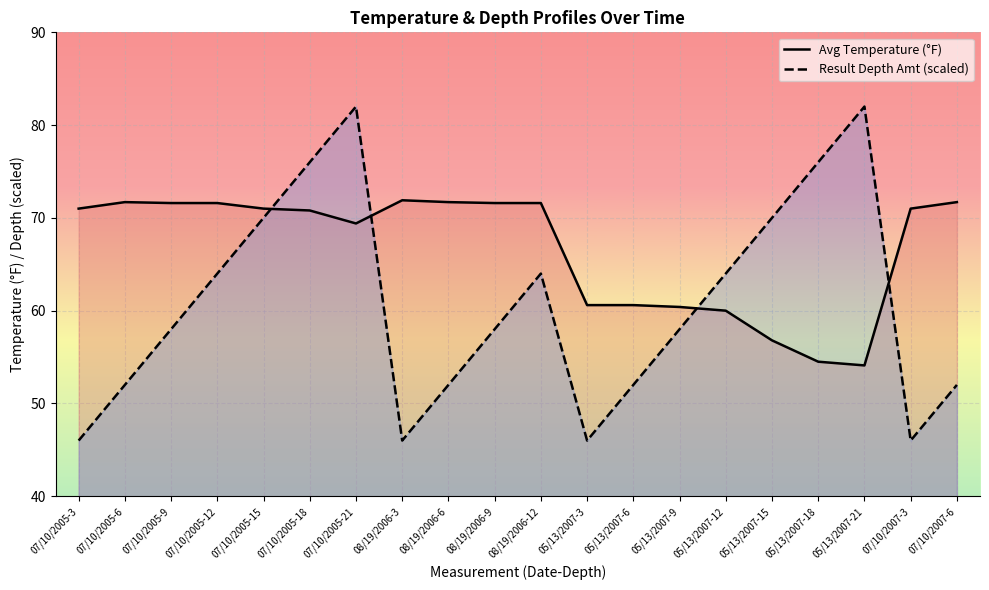

Between which two adjacent categories do Result Depth Amt (scaled) and Avg Temperature (°F) first intersect?

07/10/2005-15 and 07/10/2005-18